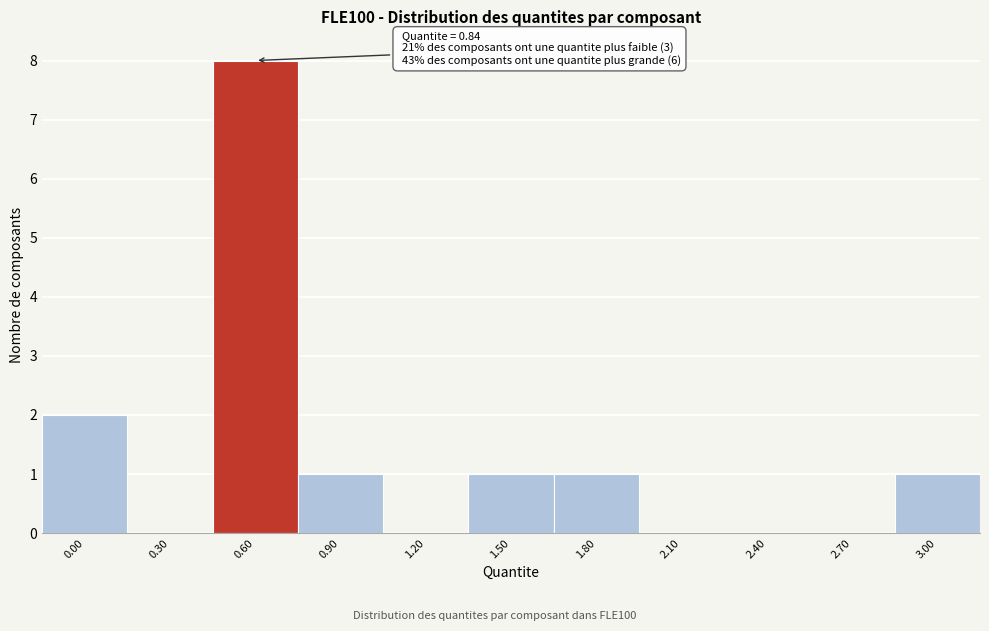

Reading left to right, extract all data points from this chart.

0.00=2	0.30=0	0.60=8	0.90=1	1.20=0	1.50=1	1.80=1	2.10=0	2.40=0	2.70=0	3.00=1